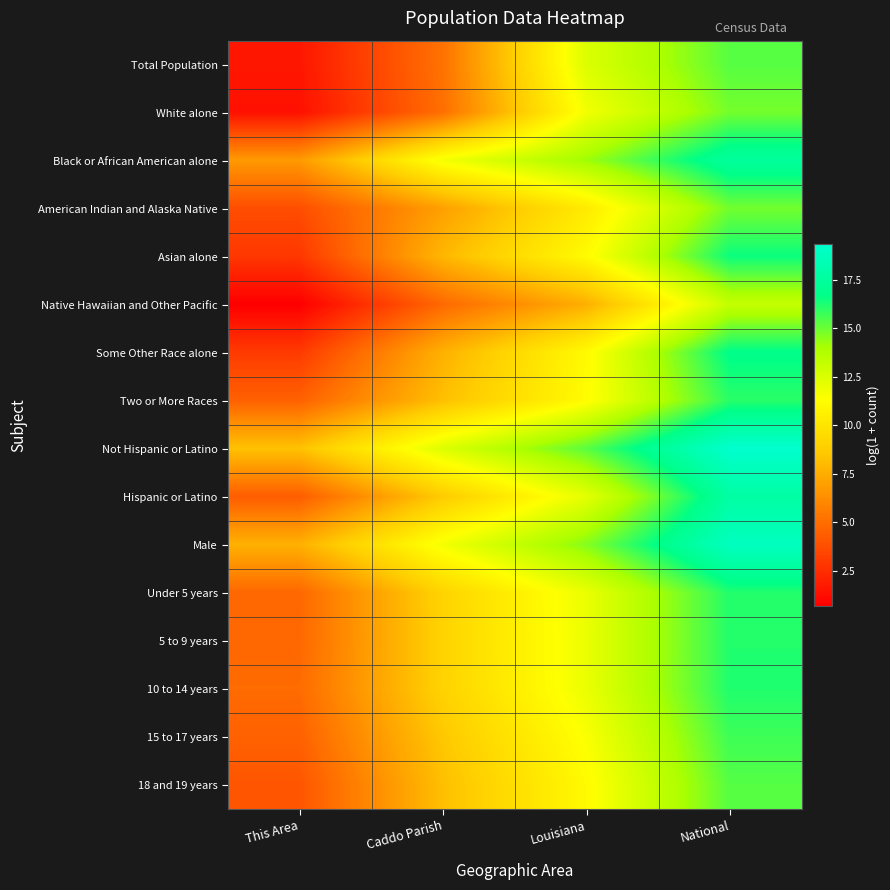

Rank the series at National from lowest to highest value.

Native Hawaiian and Other Pacific, White alone, American Indian and Alaska Native, Total Population, 18 and 19 years, 15 to 17 years, Two or More Races, Under 5 years, 5 to 9 years, 10 to 14 years, Asian alone, Some Other Race alone, Black or African American alone, Hispanic or Latino, Male, Not Hispanic or Latino